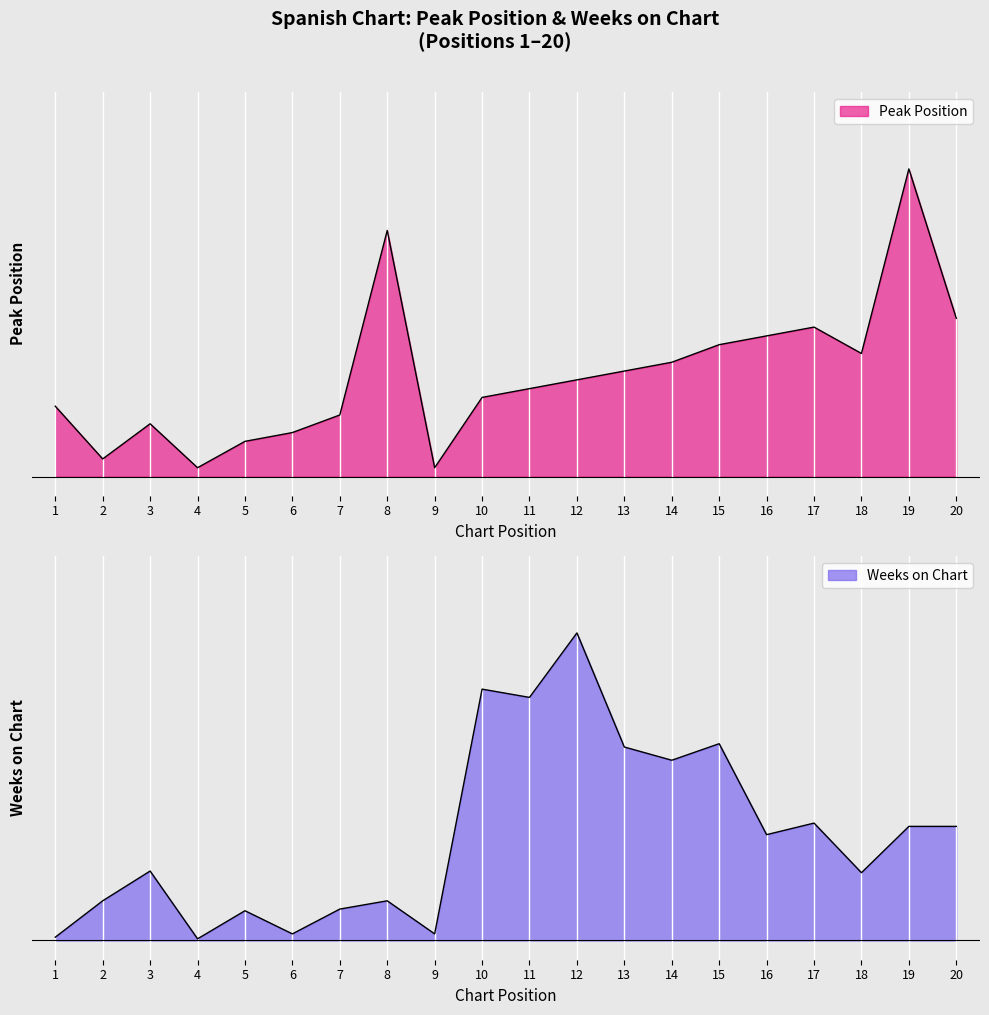

At how many categories does at least one series exceed 0?

20